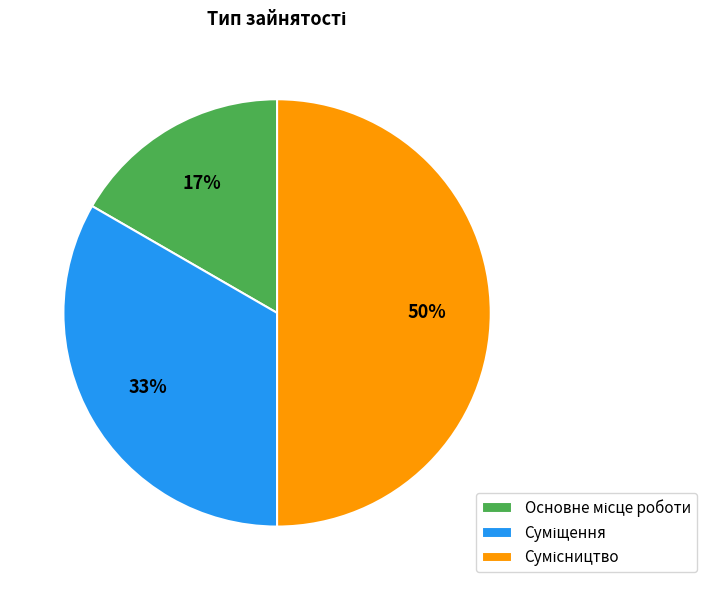

How many slices are in this pie chart?

3